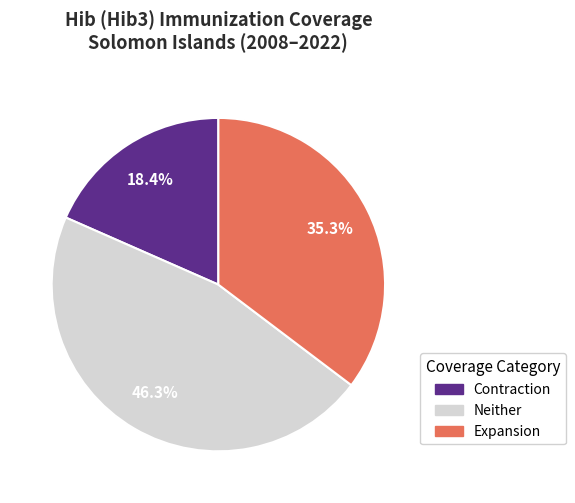

Count the number of slices in the pie.

3